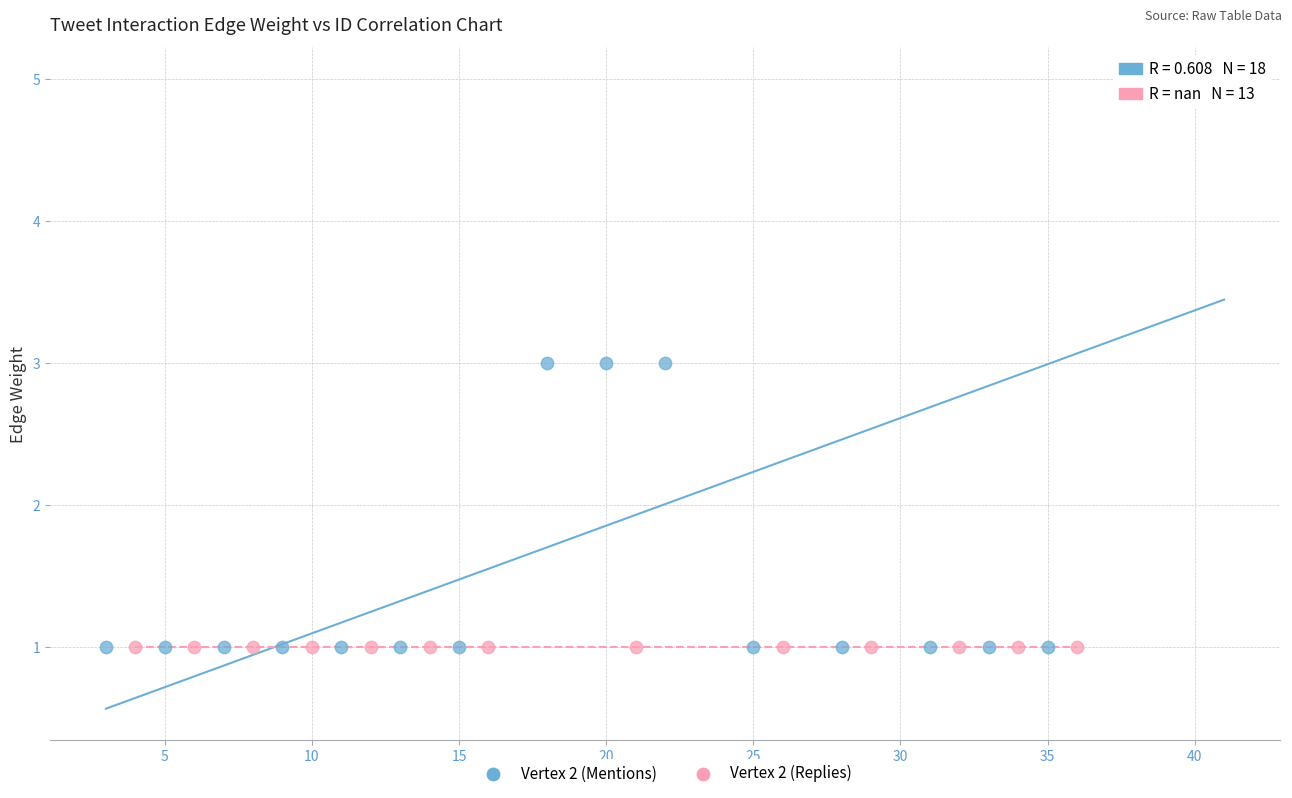

Which series contains the highest Y value?

Vertex 2 (Mentions)